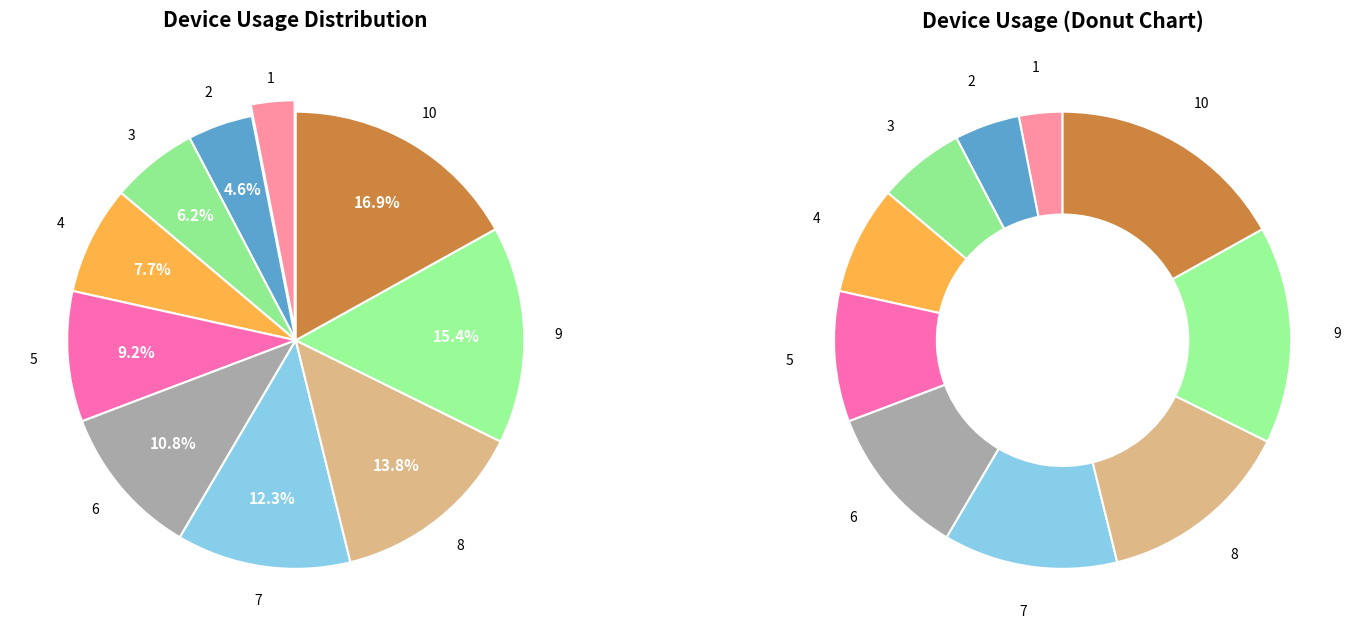

How many segments does this pie chart have?

10